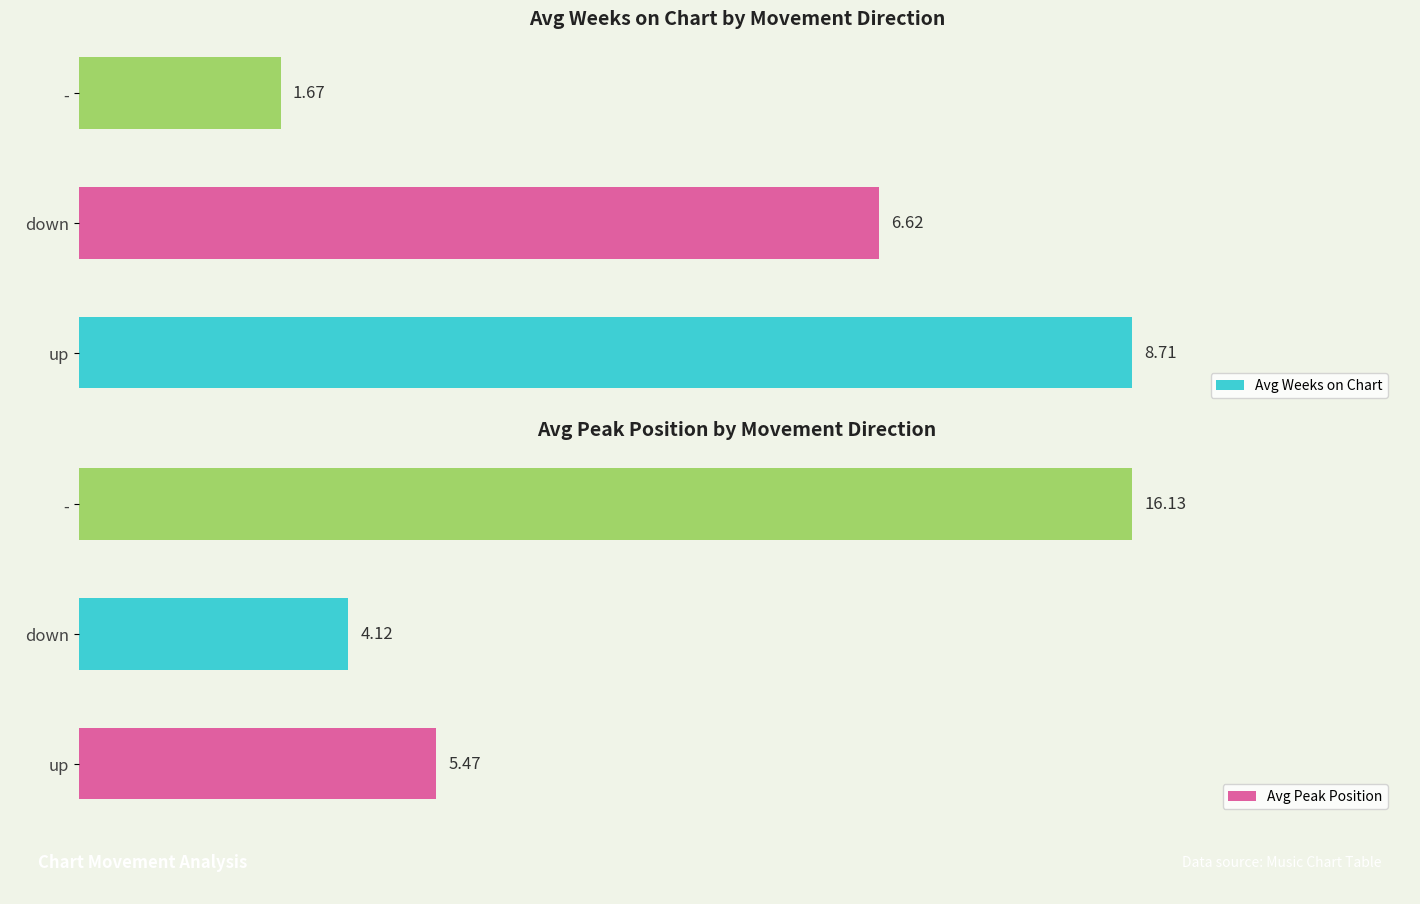

How many data points in Avg Peak Position are less than 5?

1